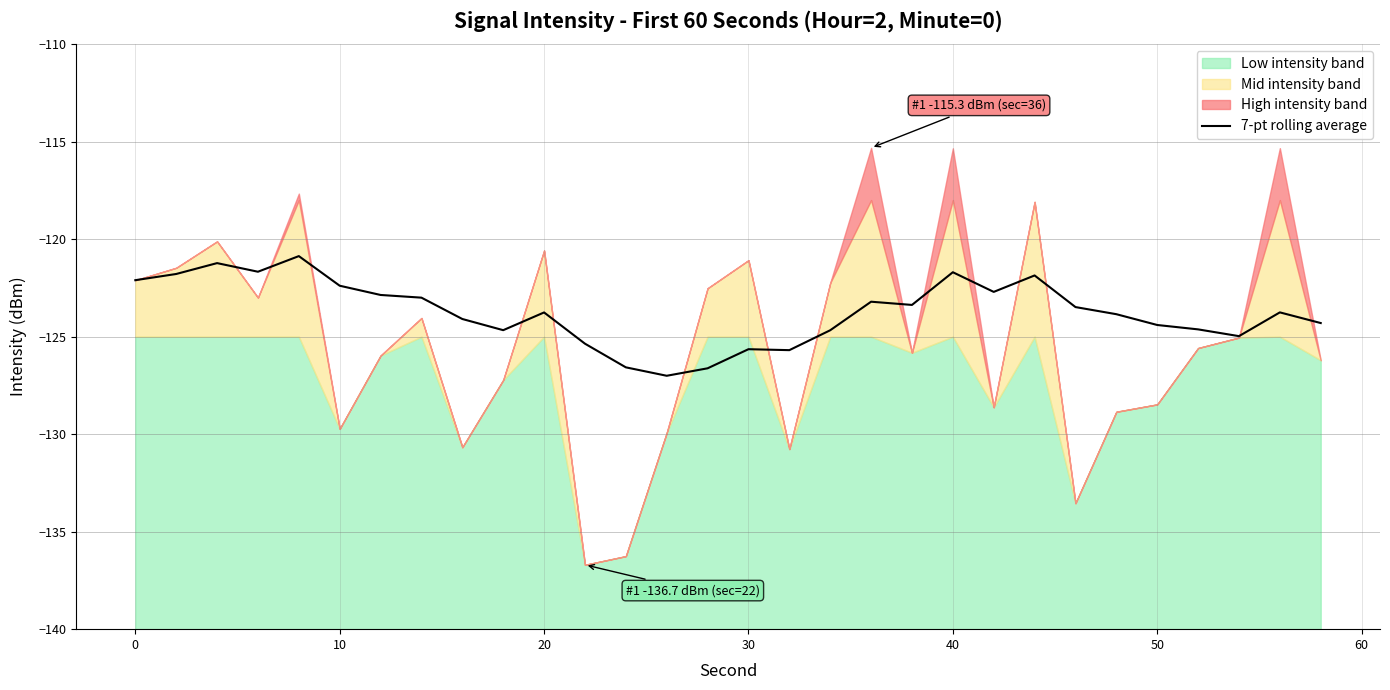

What is the maximum value for 7-pt rolling average?

-120.9